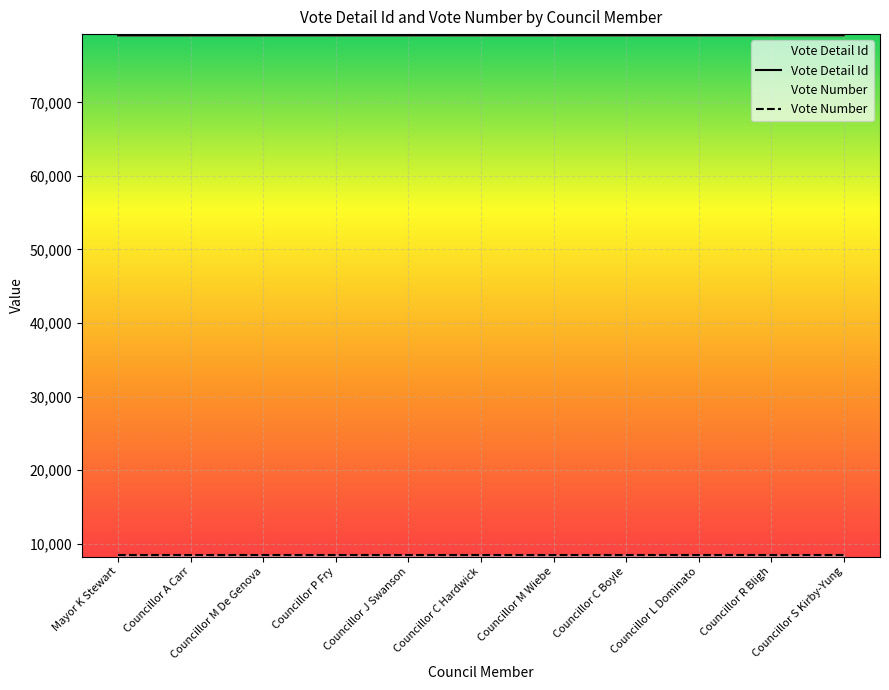

Which category has the lowest value in the Vote Detail Id series?

Councillor M De Genova